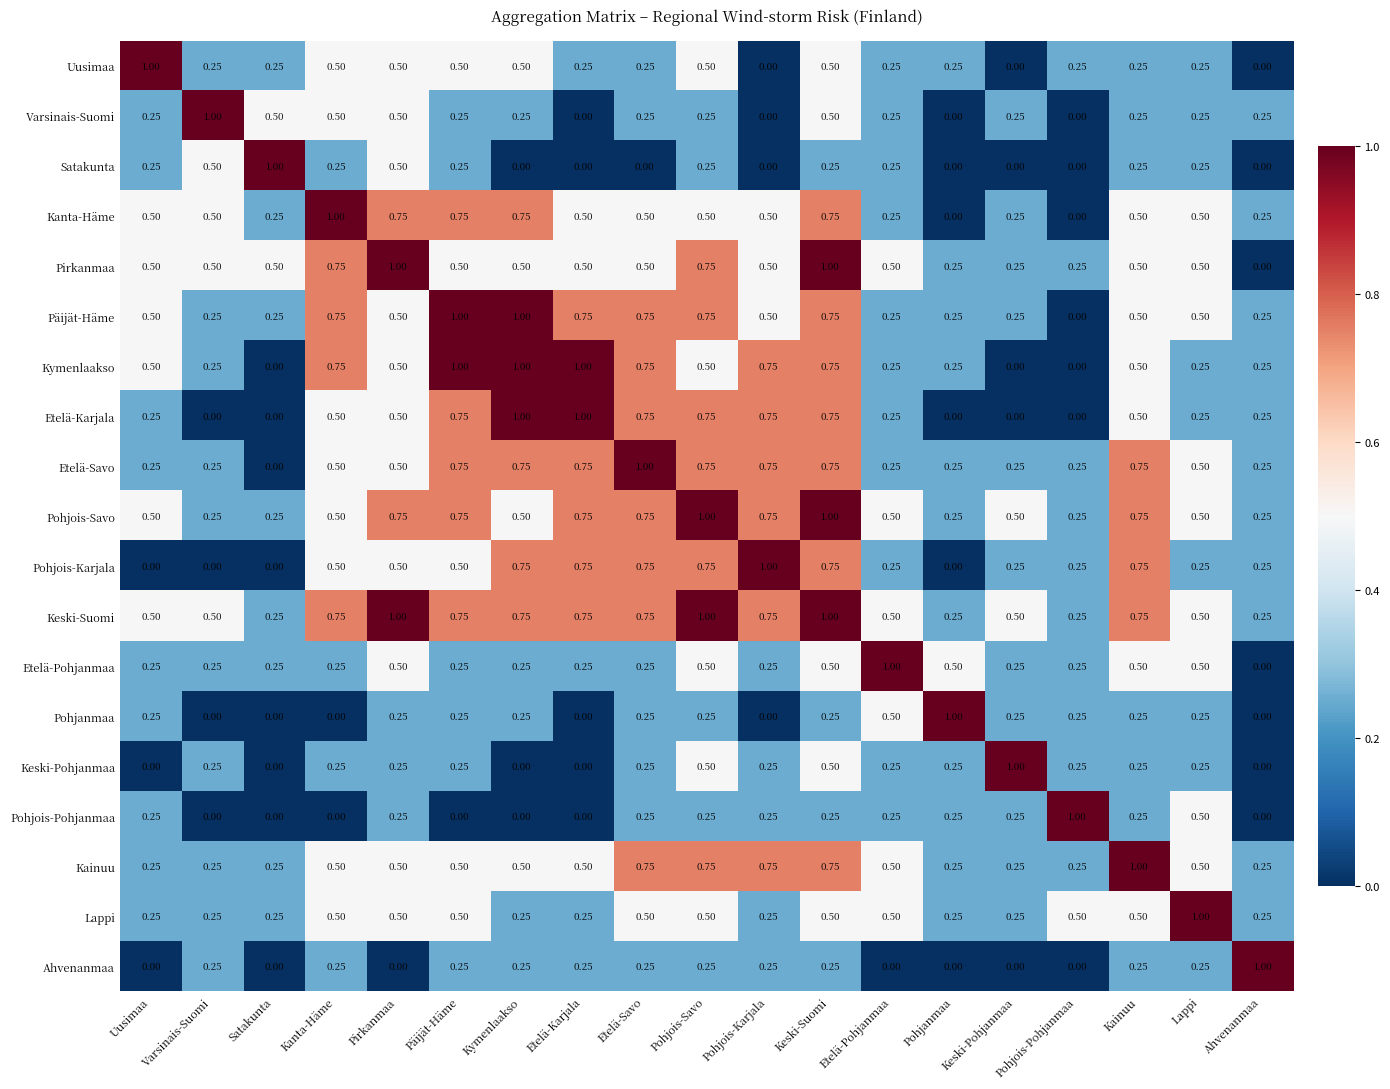

At which category is the sum across all series the highest?

Keski-Suomi